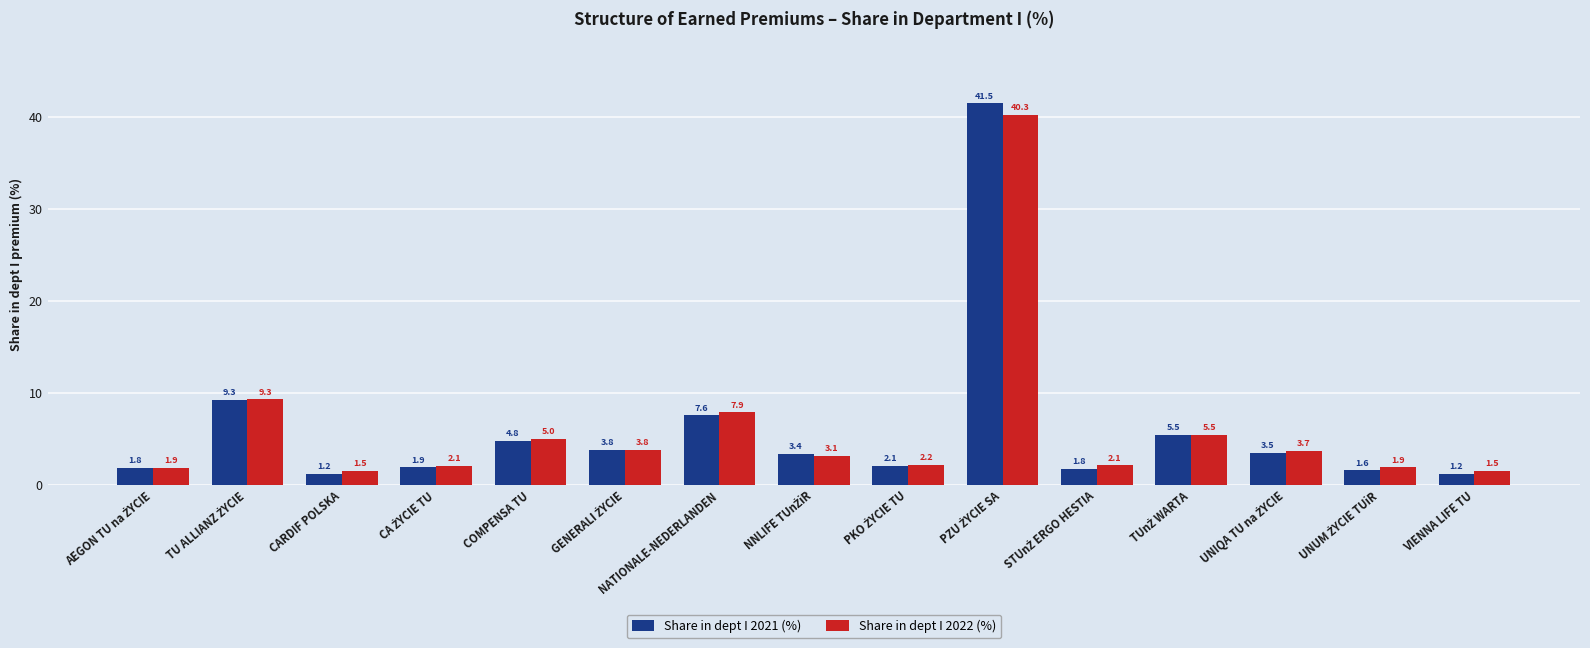

What is the maximum value shown in the chart?

41.5